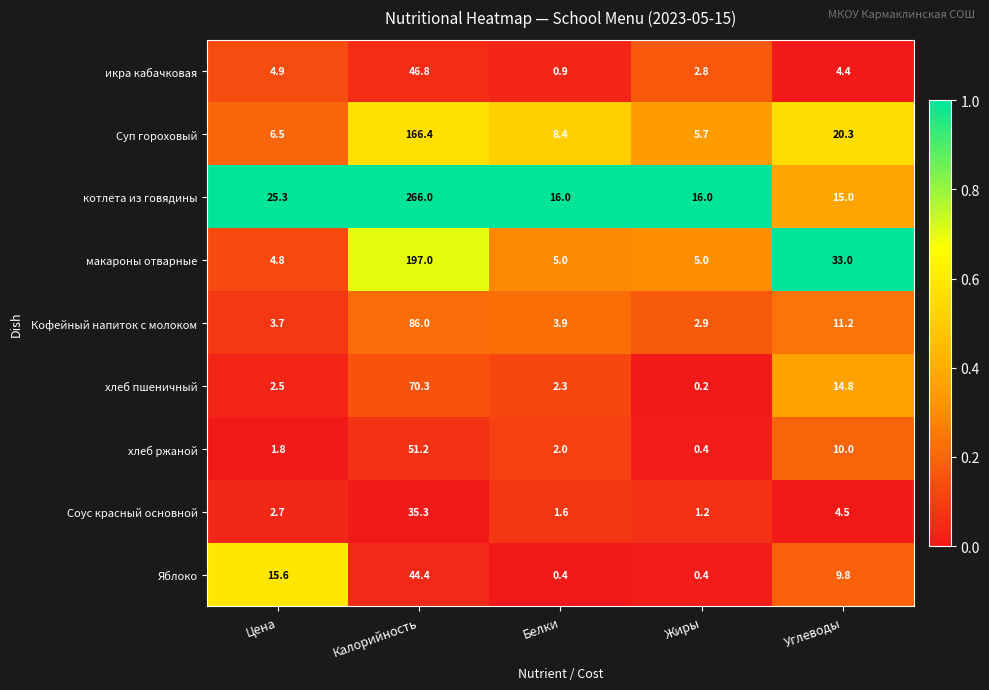

What is the difference between the maximum and minimum values in the хлеб пшеничный series?

70.1